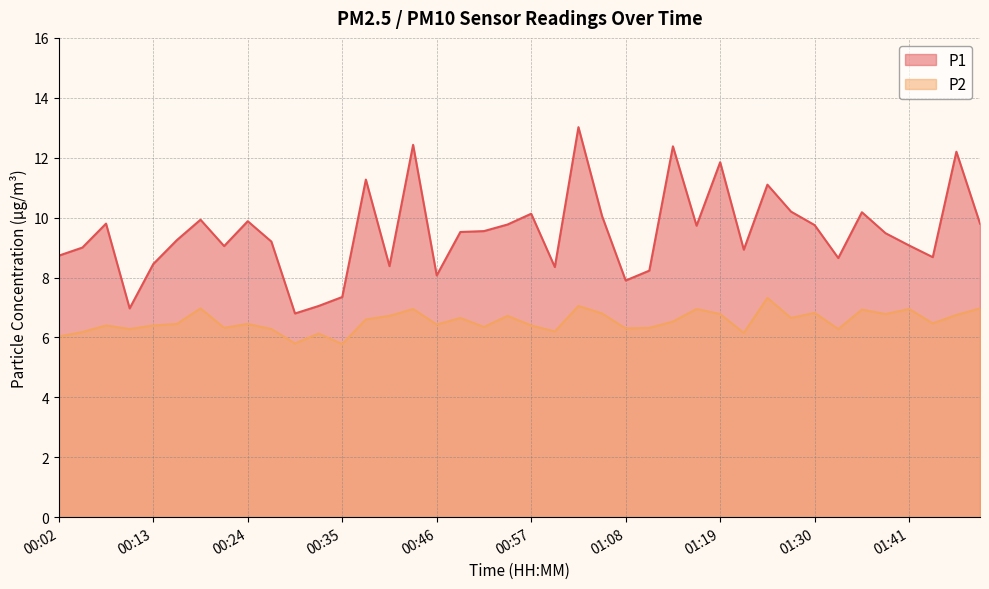

At which label is P2 closest to 6?

00:02